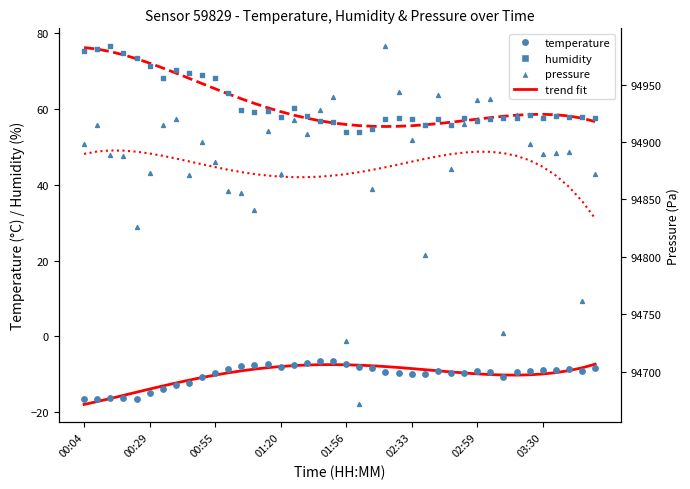

Which series contains the highest Y value?

pressure